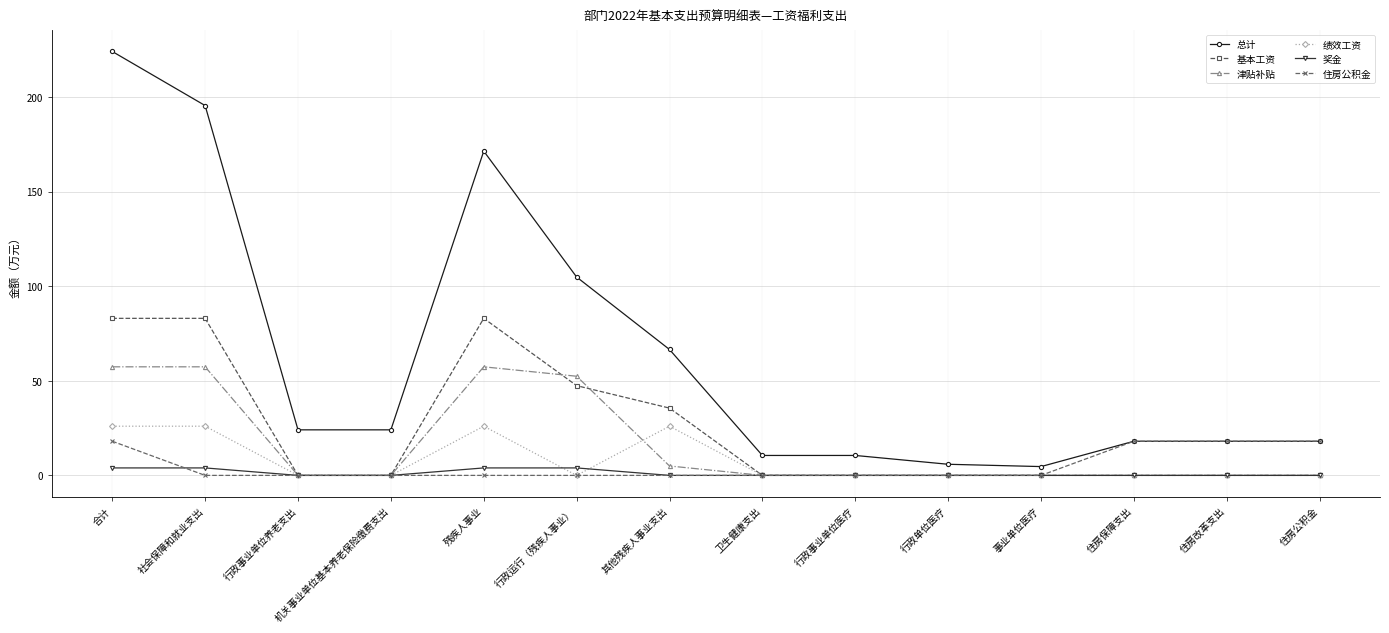

Where is the first local maximum for 总计?

残疾人事业